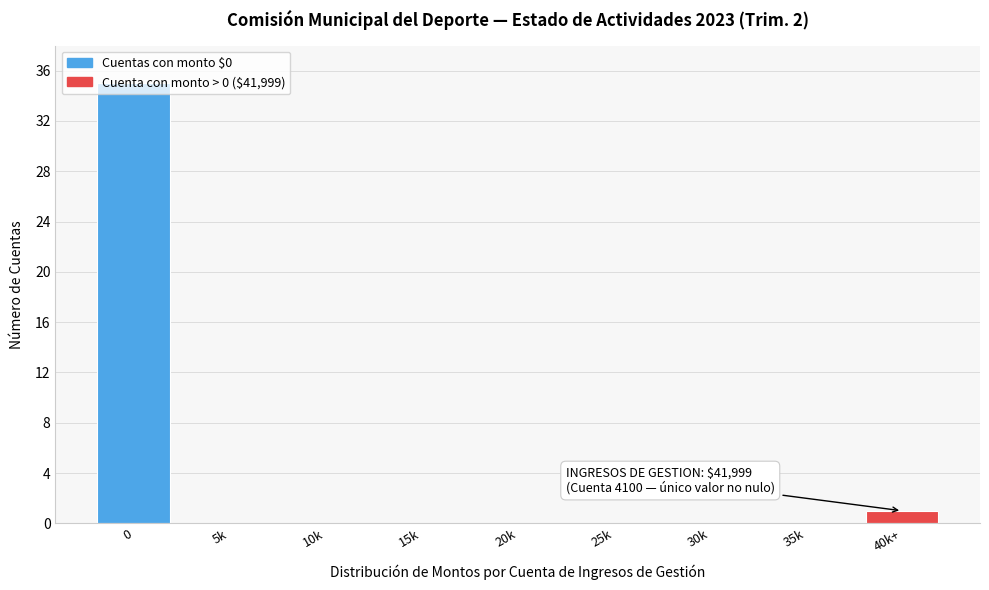

What is the maximum value shown in the chart?

35